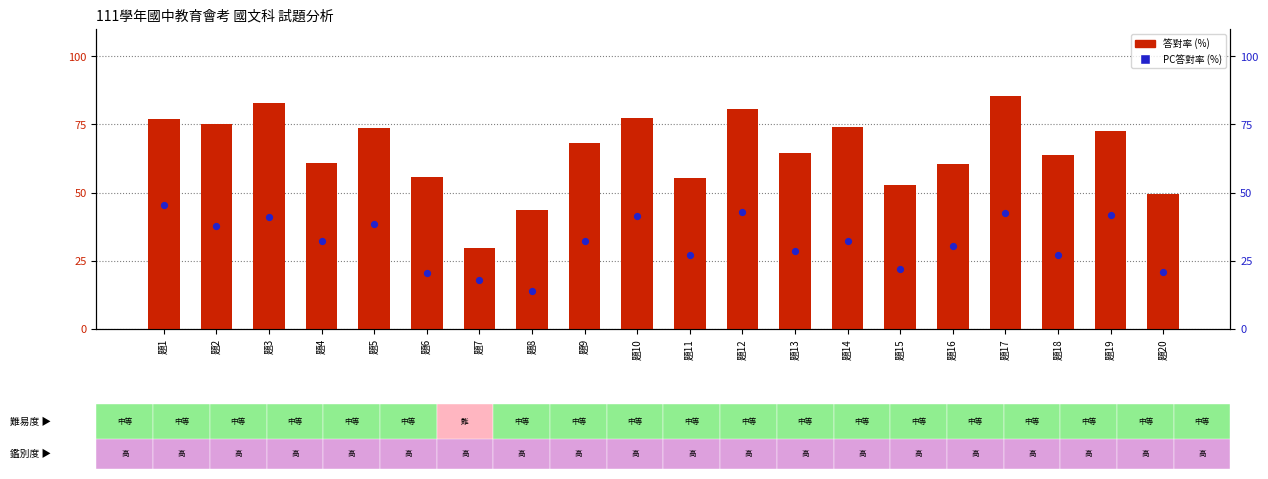

At how many categories does at least one series exceed 23?

20